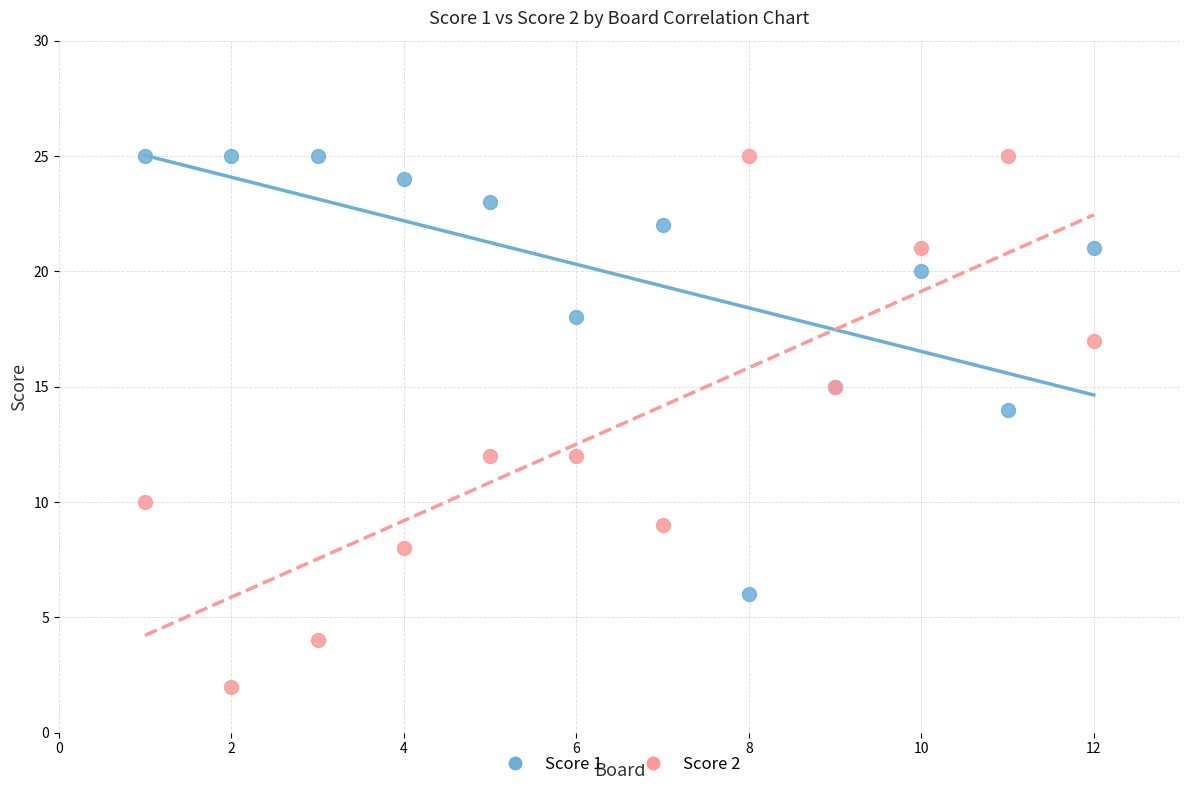

Which series contains the lowest Y value?

Score 2